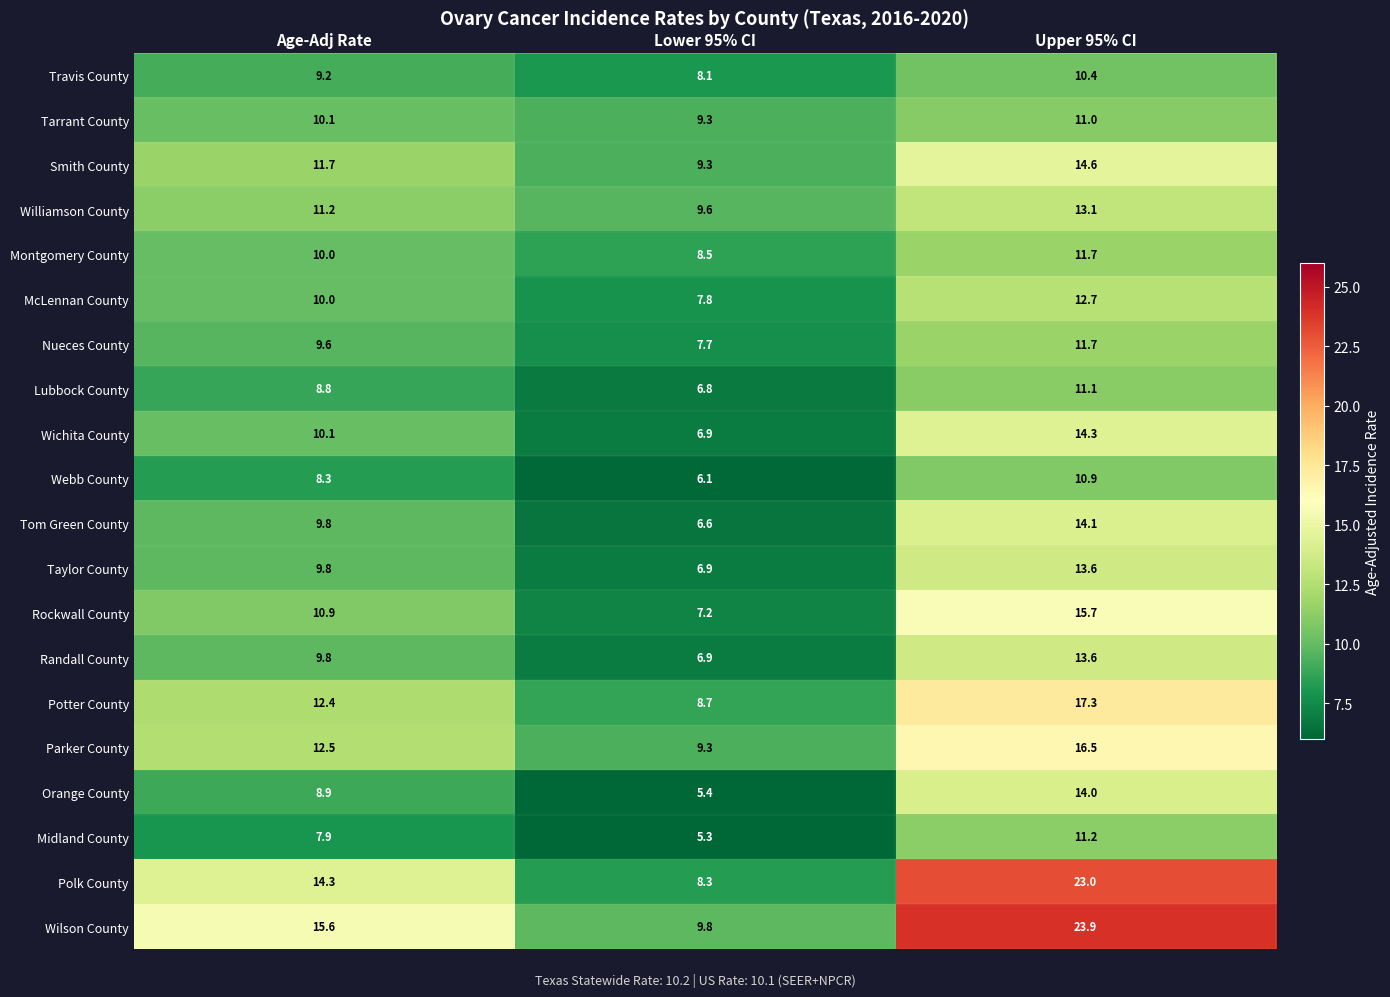

What is the spread (max minus min) of values at Lower 95% CI?

4.5